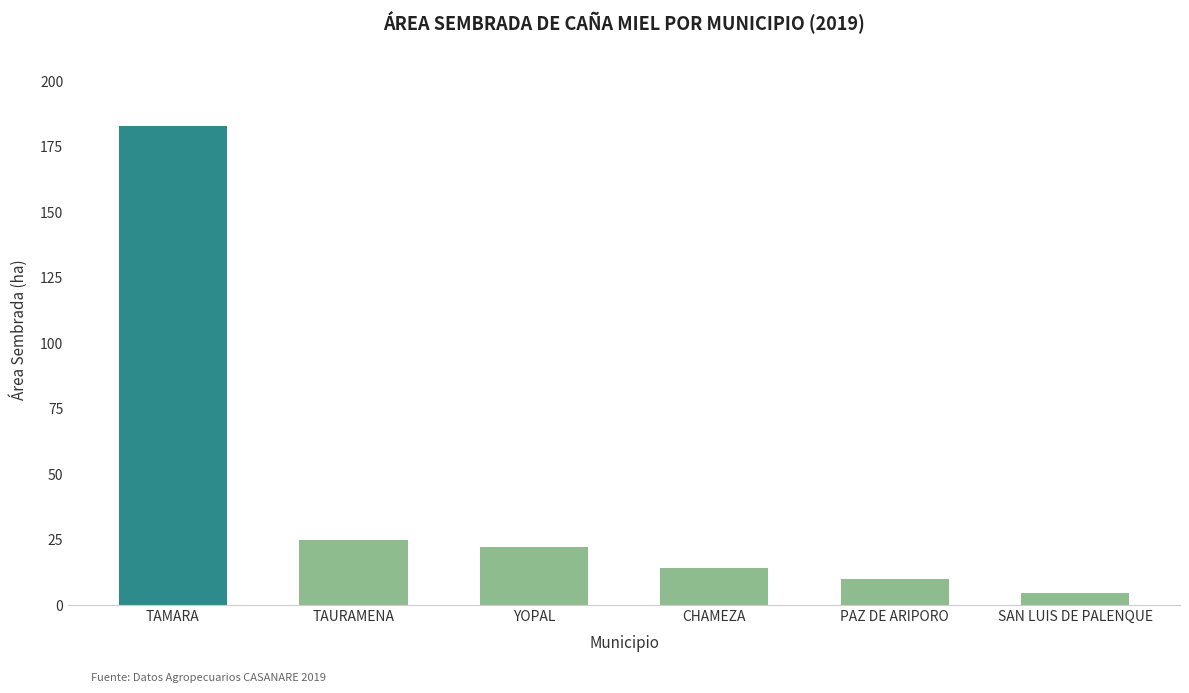

Reading right to left, extract all data points from this chart.

4.5	10.0	14.0	22.0	25.0	183.0